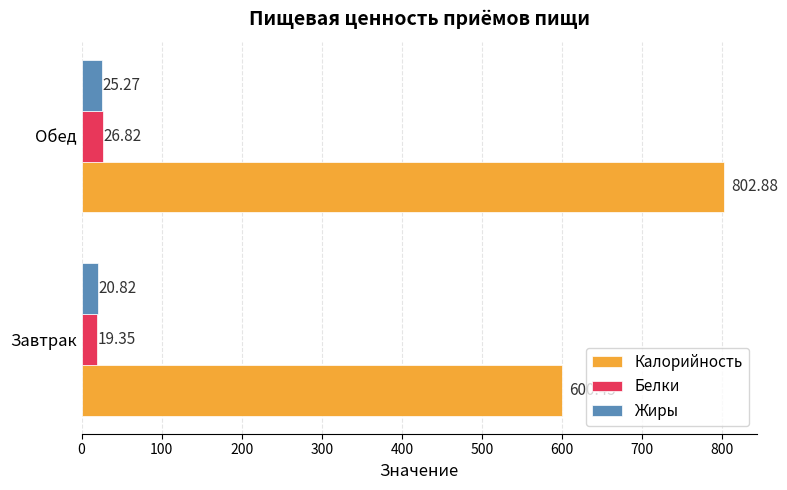

Where is Калорийность nearest to the value 701?

Завтрак